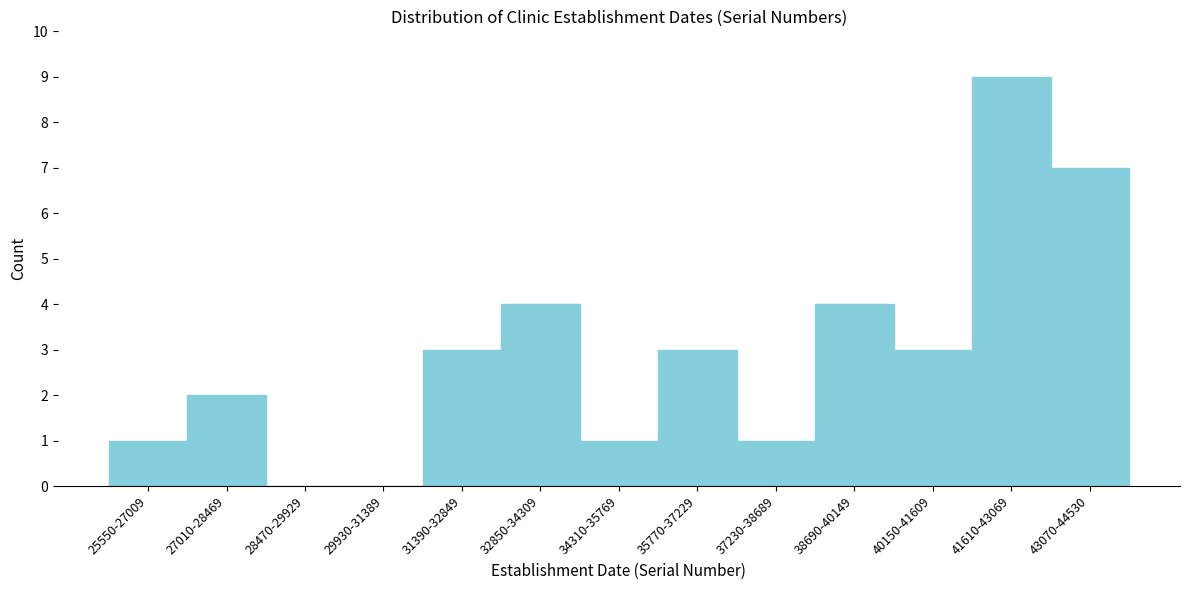

Reading left to right, what are all the values shown in this chart?

25550-27009=1	27010-28469=2	28470-29929=0	29930-31389=0	31390-32849=3	32850-34309=4	34310-35769=1	35770-37229=3	37230-38689=1	38690-40149=4	40150-41609=3	41610-43069=9	43070-44530=7